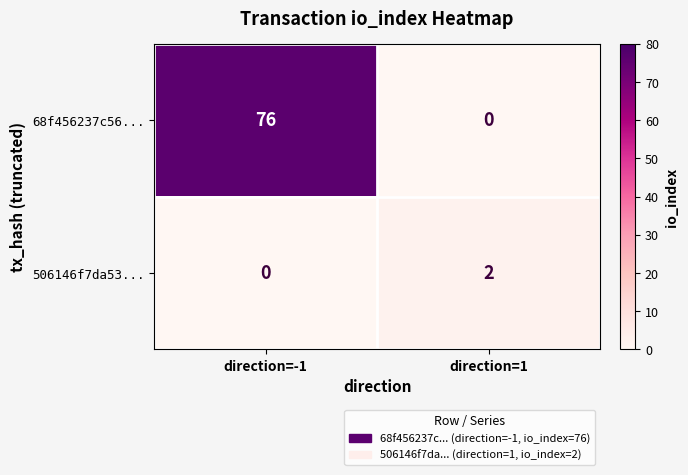

Which series has the largest total across all categories?

68f456237c56...